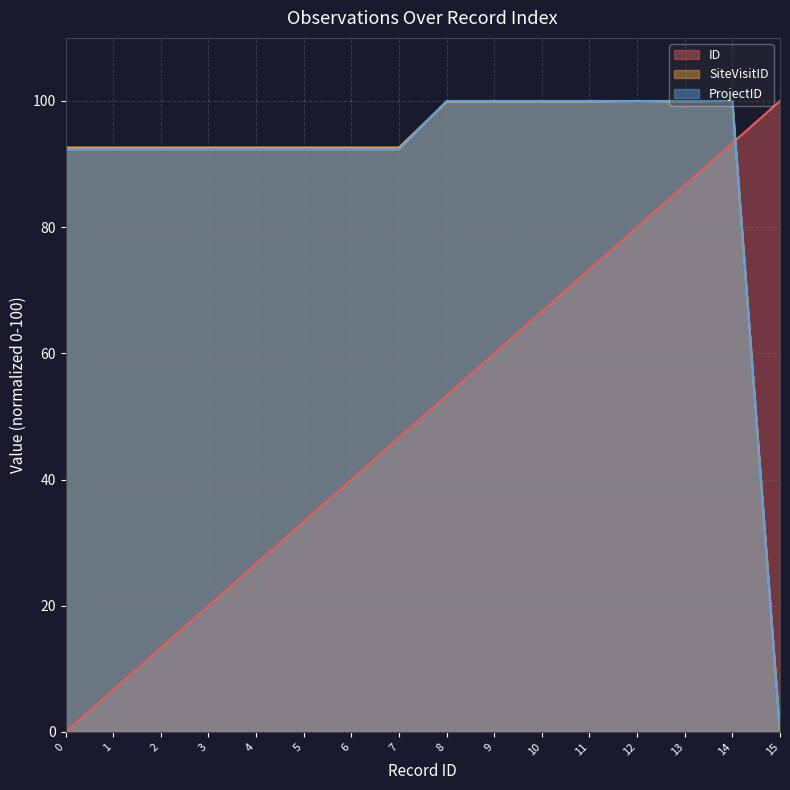

What is the sum of all SiteVisitID values?

1440.4